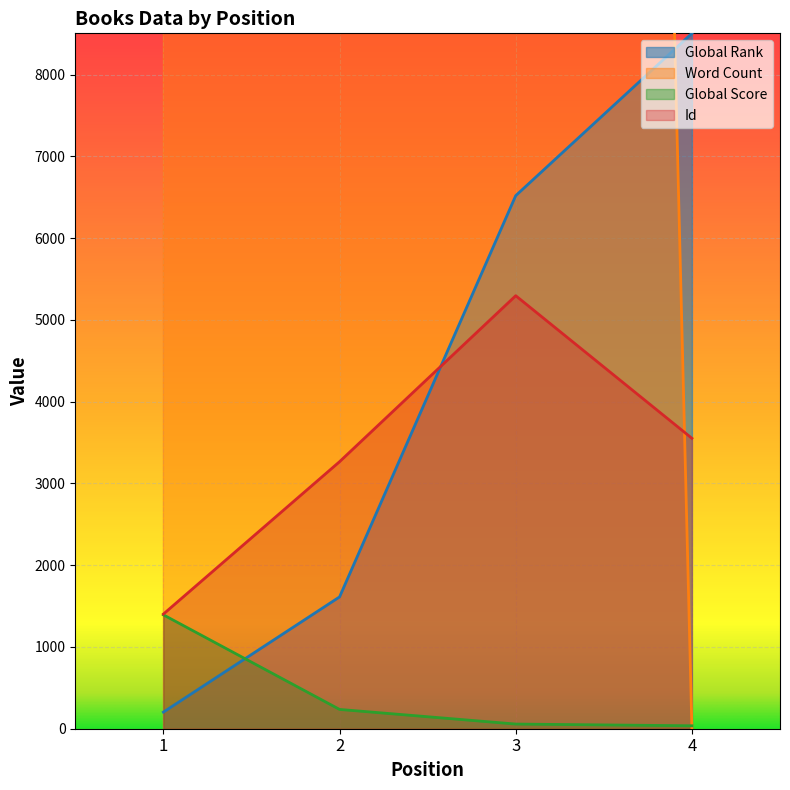

How many intersections are there between Id and Global Rank?

1